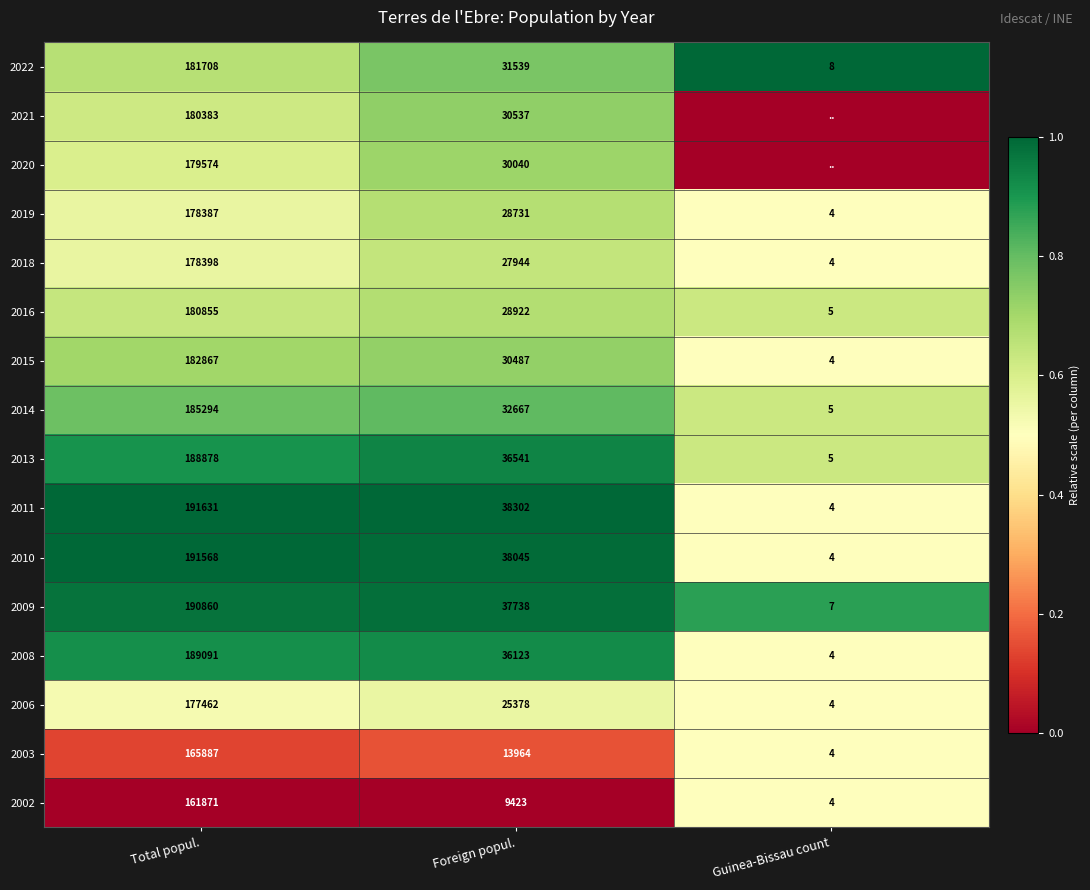

What is the difference between the highest and lowest values at Foreign popul.?

28879